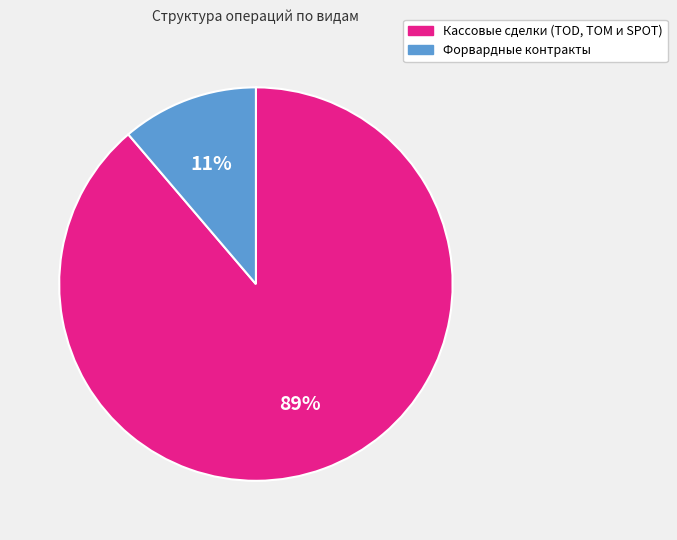

To the nearest percent, what is the difference between the largest and smallest slice percentages?

78%